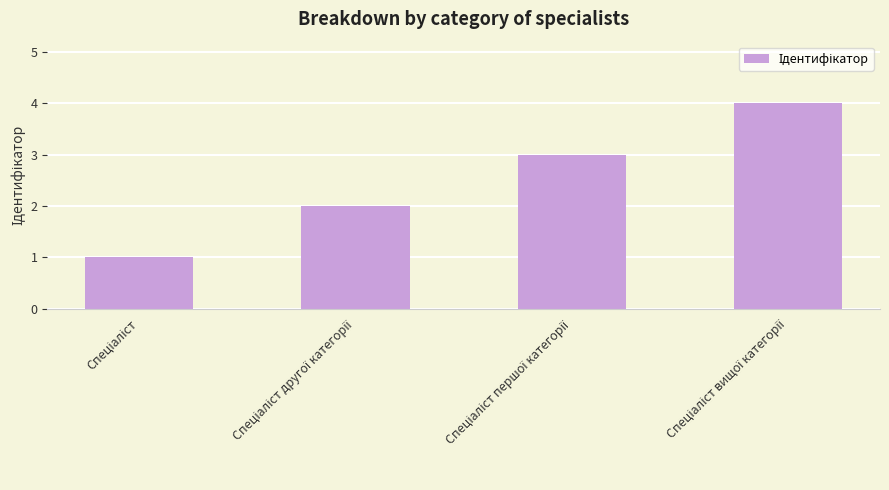

What is the sum of all values?

10